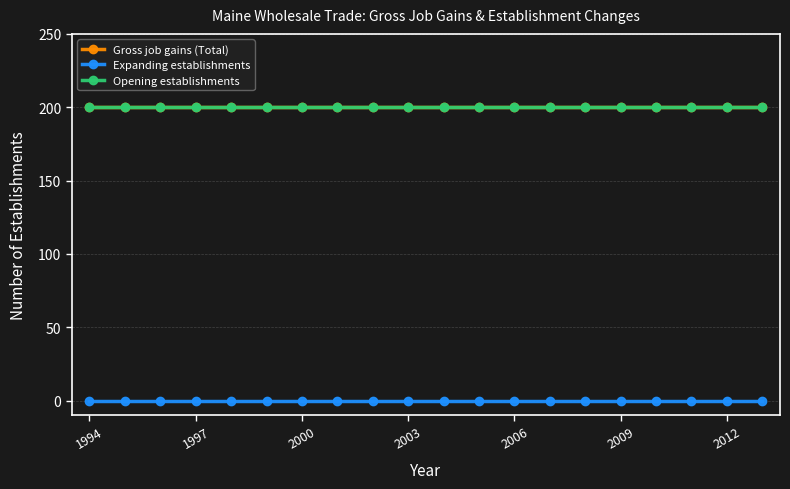

Does the chart have visible grid lines?

Yes